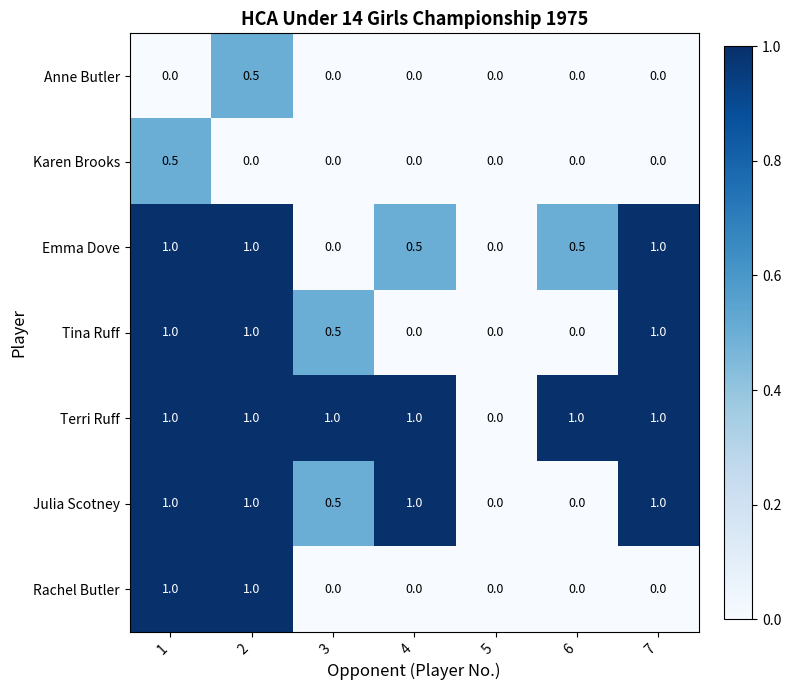

Which series has the largest total across all categories?

Terri Ruff